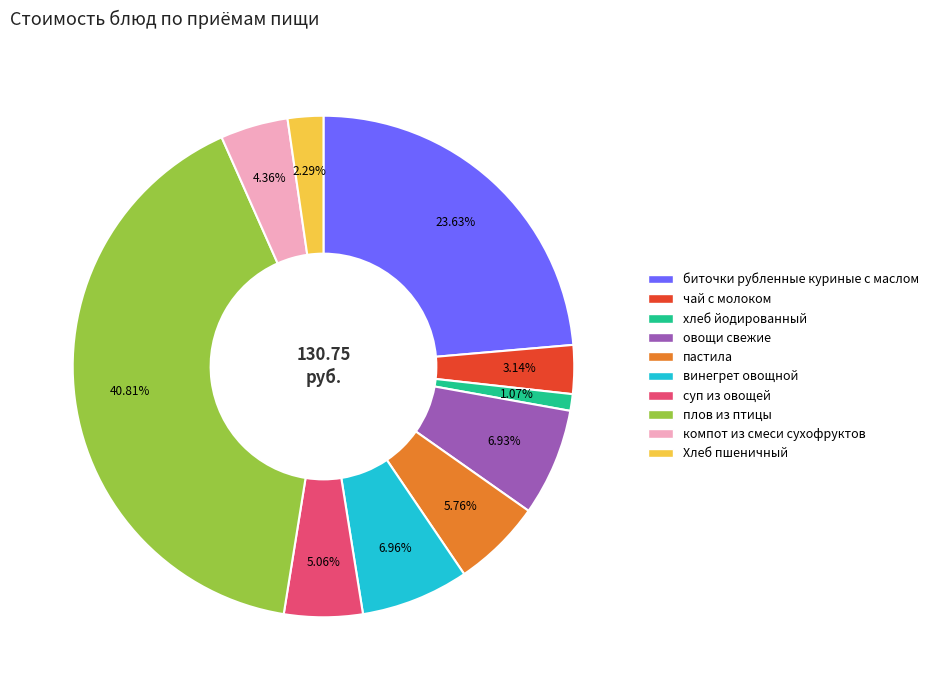

What percentage is the Хлеб пшеничный slice, to the nearest percent?

2%